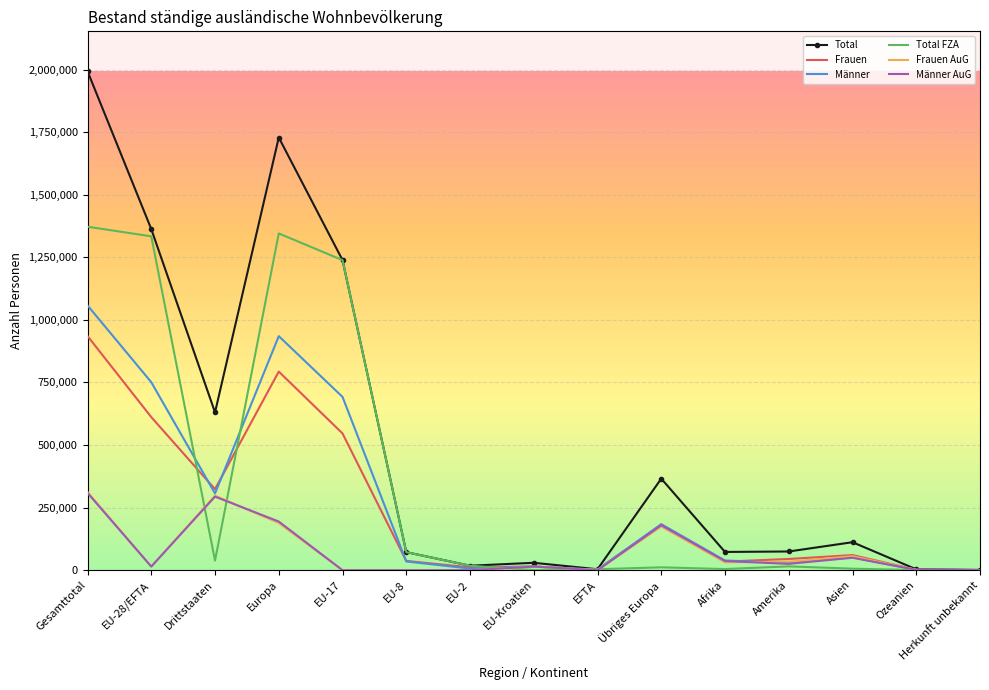

Which category has the highest value across all series?

Gesamttotal